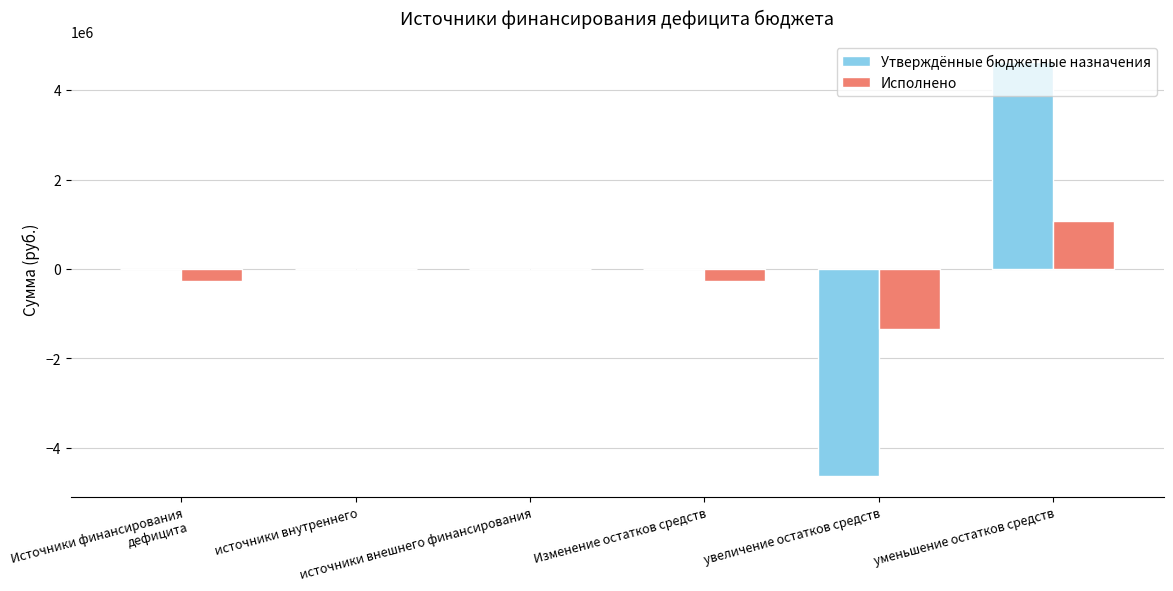

What is the maximum value for Утверждённые бюджетные назначения?

4629700.0